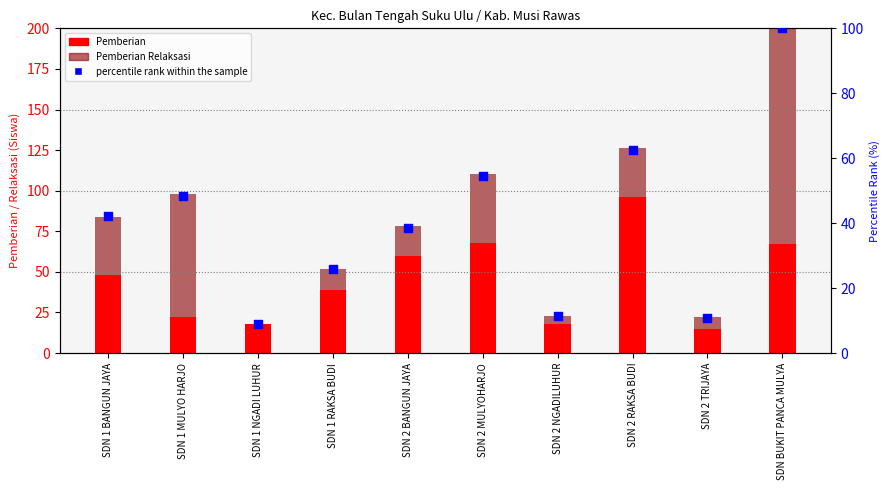

Which series has the largest Y range (max minus min)?

Pemberian Relaksasi